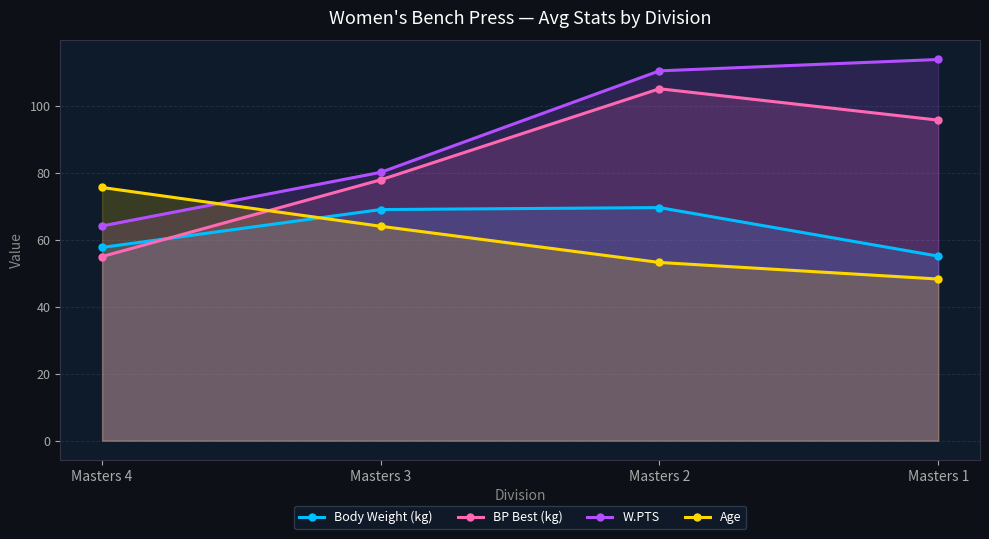

What is the value of the W.PTS point at the 2nd from the left?

80.2